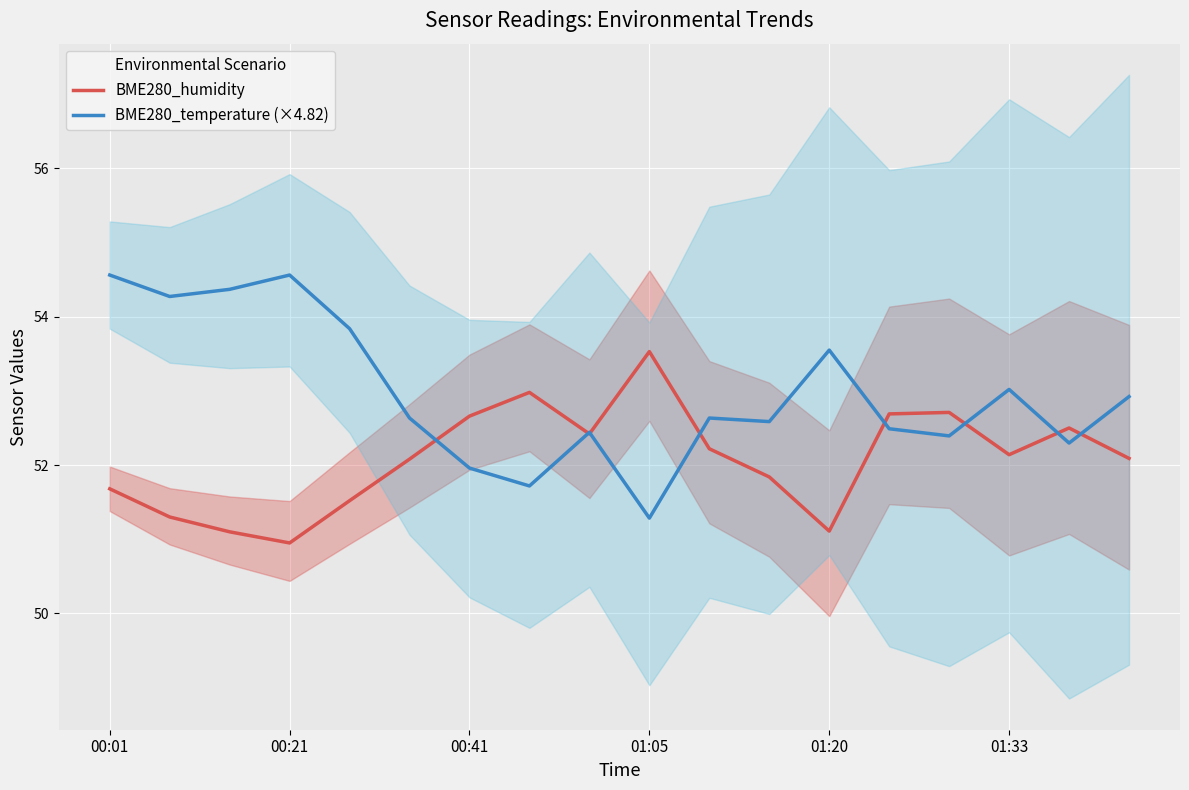

Does the chart display data point markers on the line(s)?

No